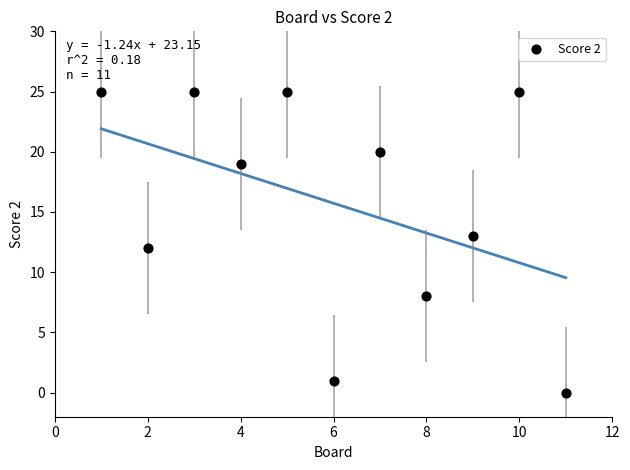

What is the average X value?

6